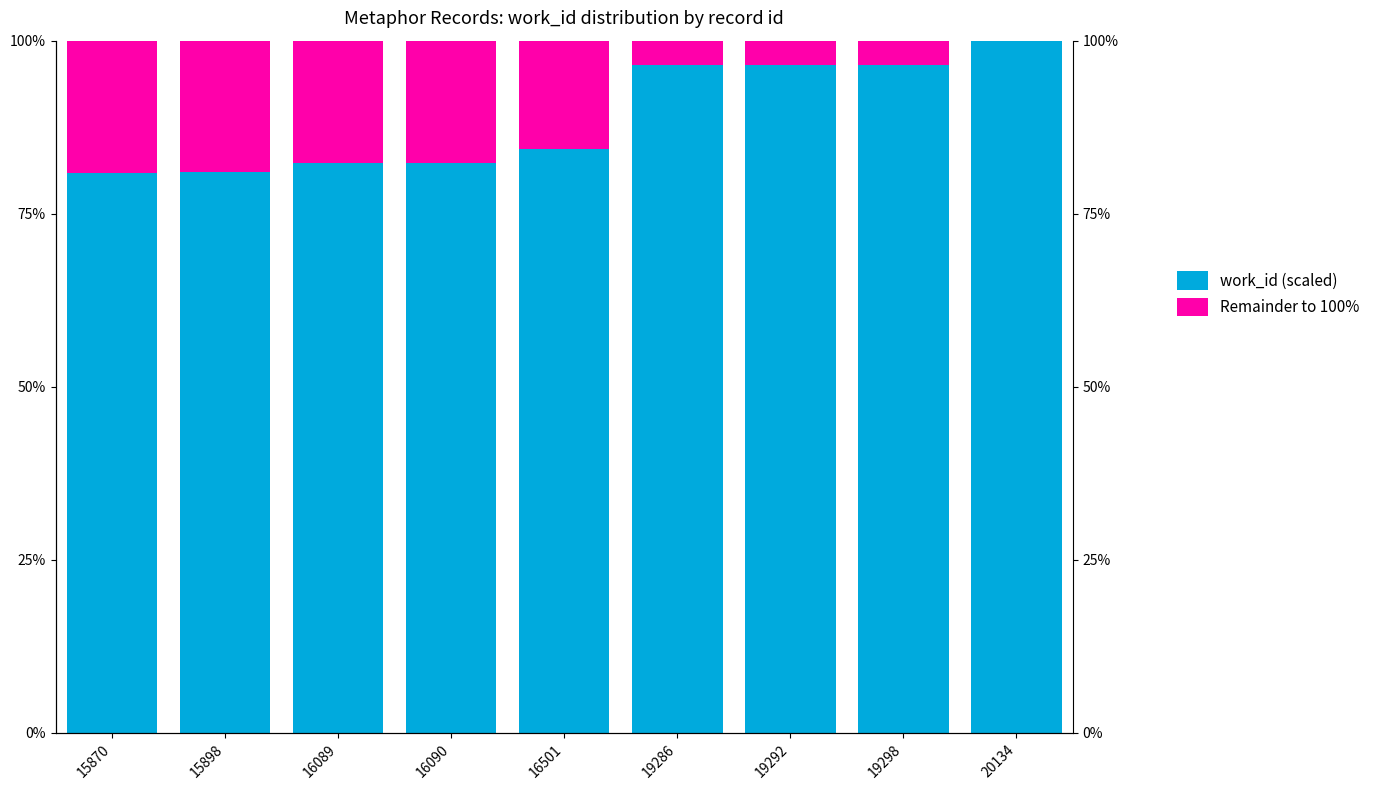

What is the sum of all Remainder to 100% values?

99.5